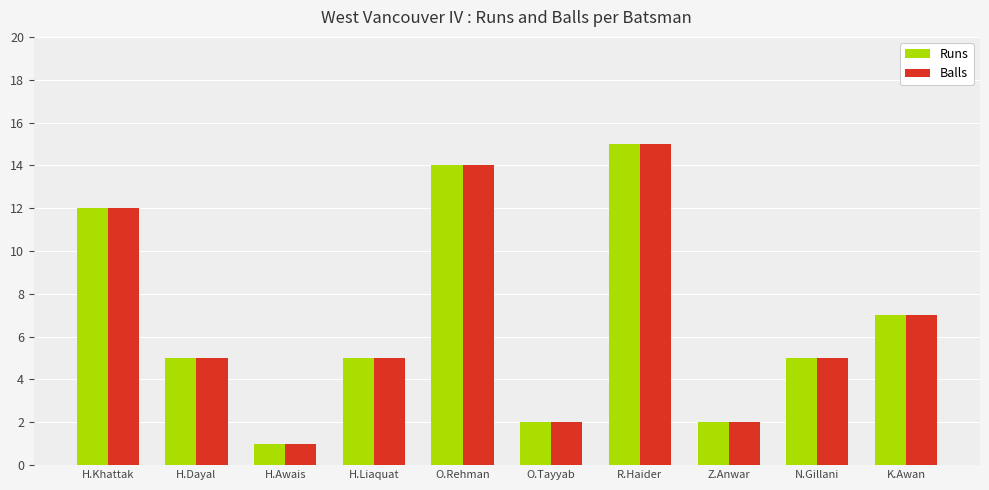

How many bars are there in each group?

2